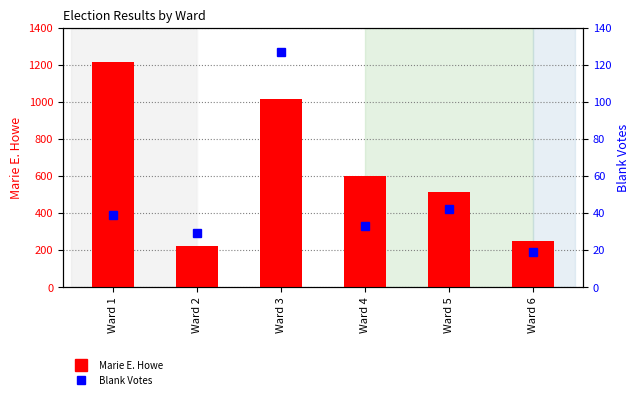

Is the value of Blank Votes at Ward 4 greater than the value of Marie E. Howe at Ward 5?

No